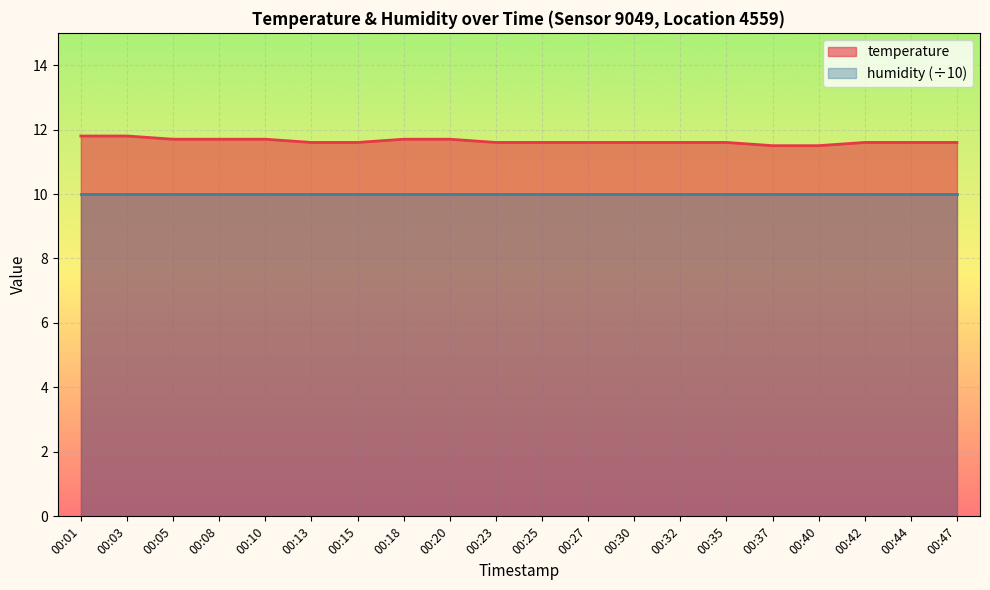

List the labels in order of value, smallest first.

00:37, 00:40, 00:13, 00:15, 00:23, 00:25, 00:27, 00:30, 00:32, 00:35, 00:42, 00:44, 00:47, 00:05, 00:08, 00:10, 00:18, 00:20, 00:01, 00:03